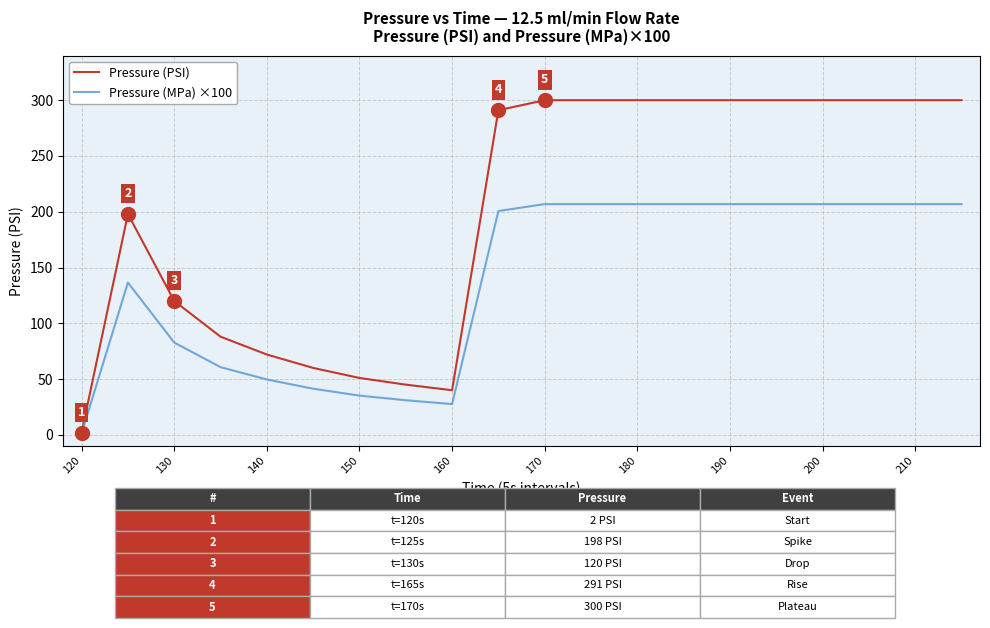

Which series has the largest total across all categories?

Pressure (PSI)